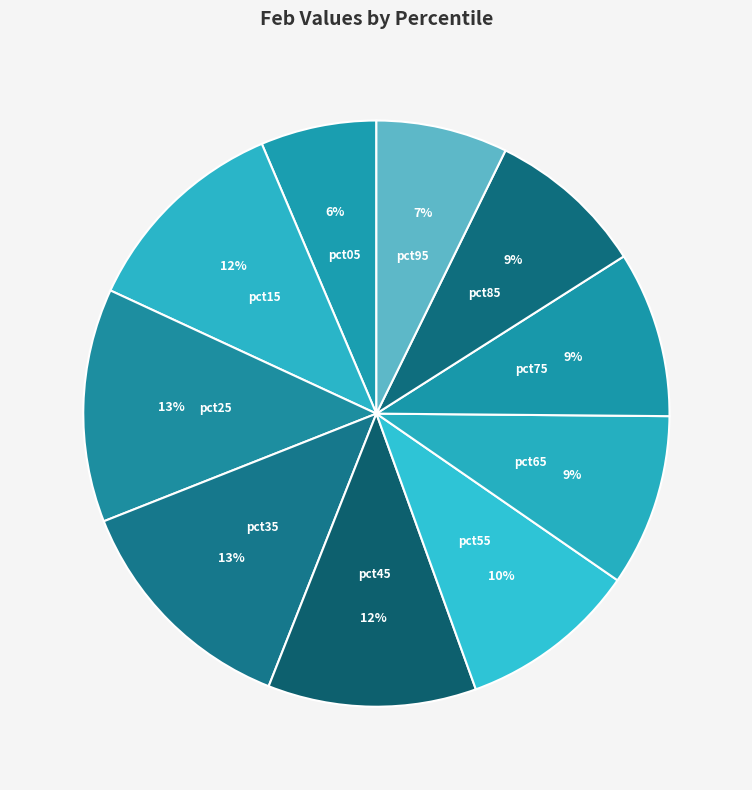

How many segments does this pie chart have?

10